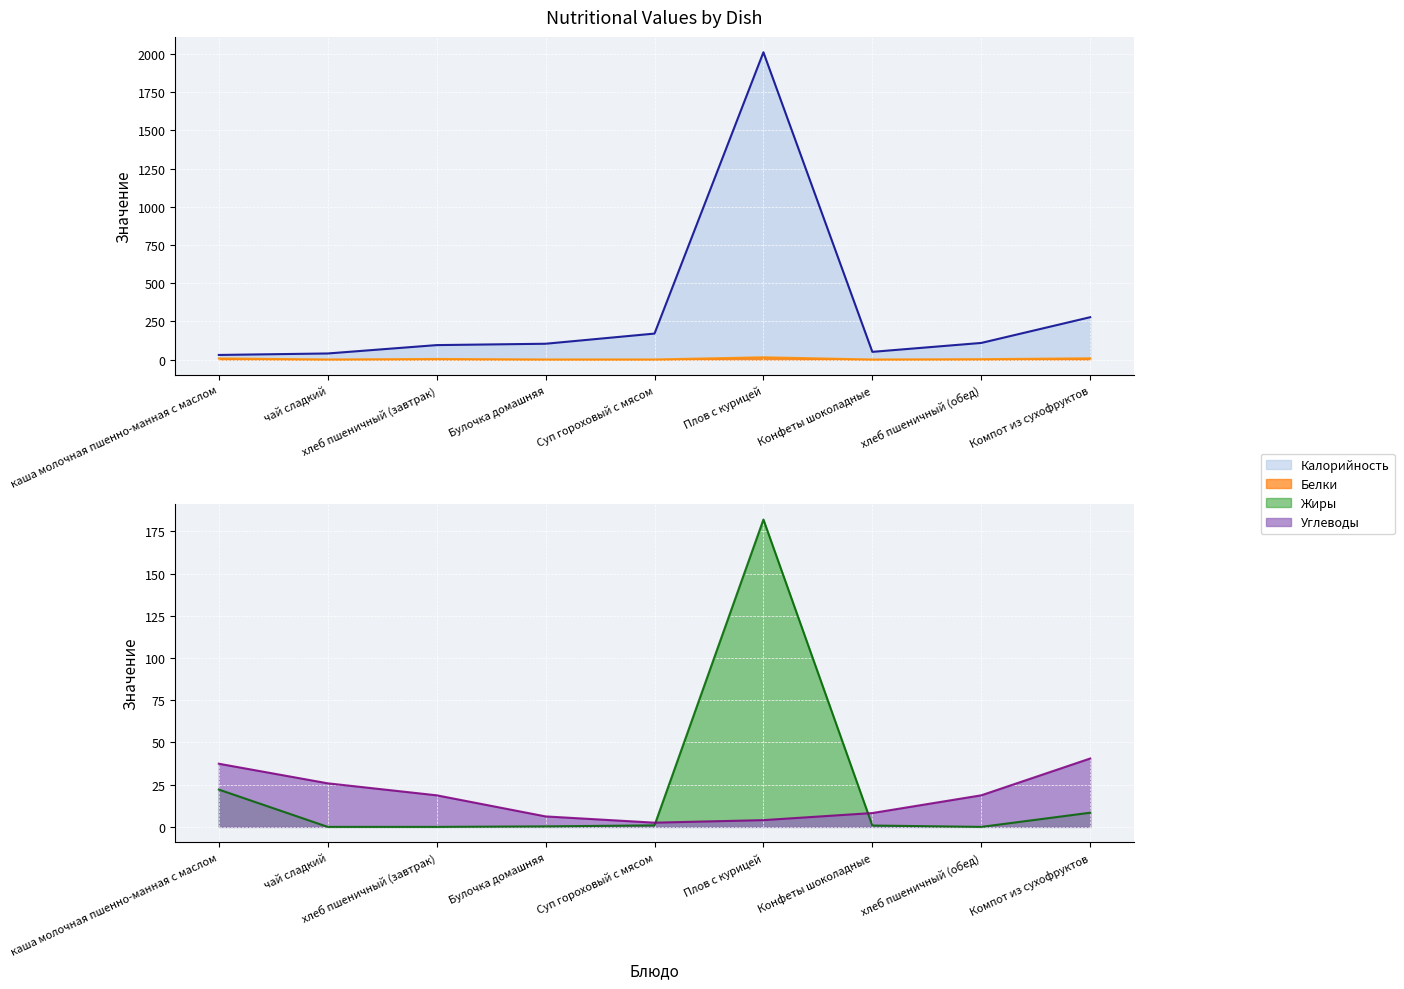

Does the chart display data point markers on the line(s)?

No